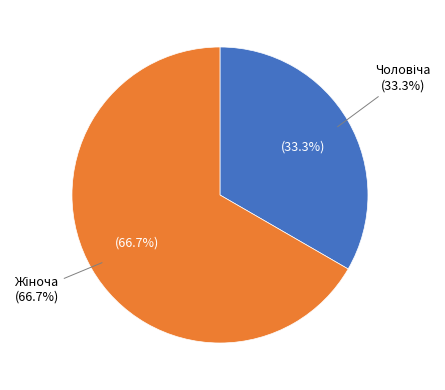

What is the majority slice?

Жіноча